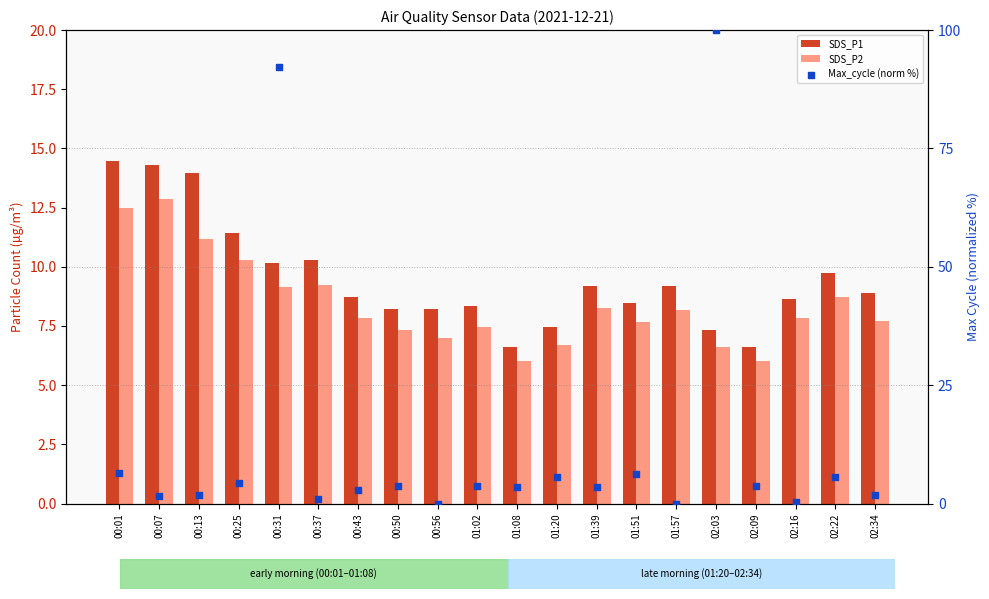

What are all the series names shown in the legend?

SDS_P1, SDS_P2, Max_cycle (norm %)